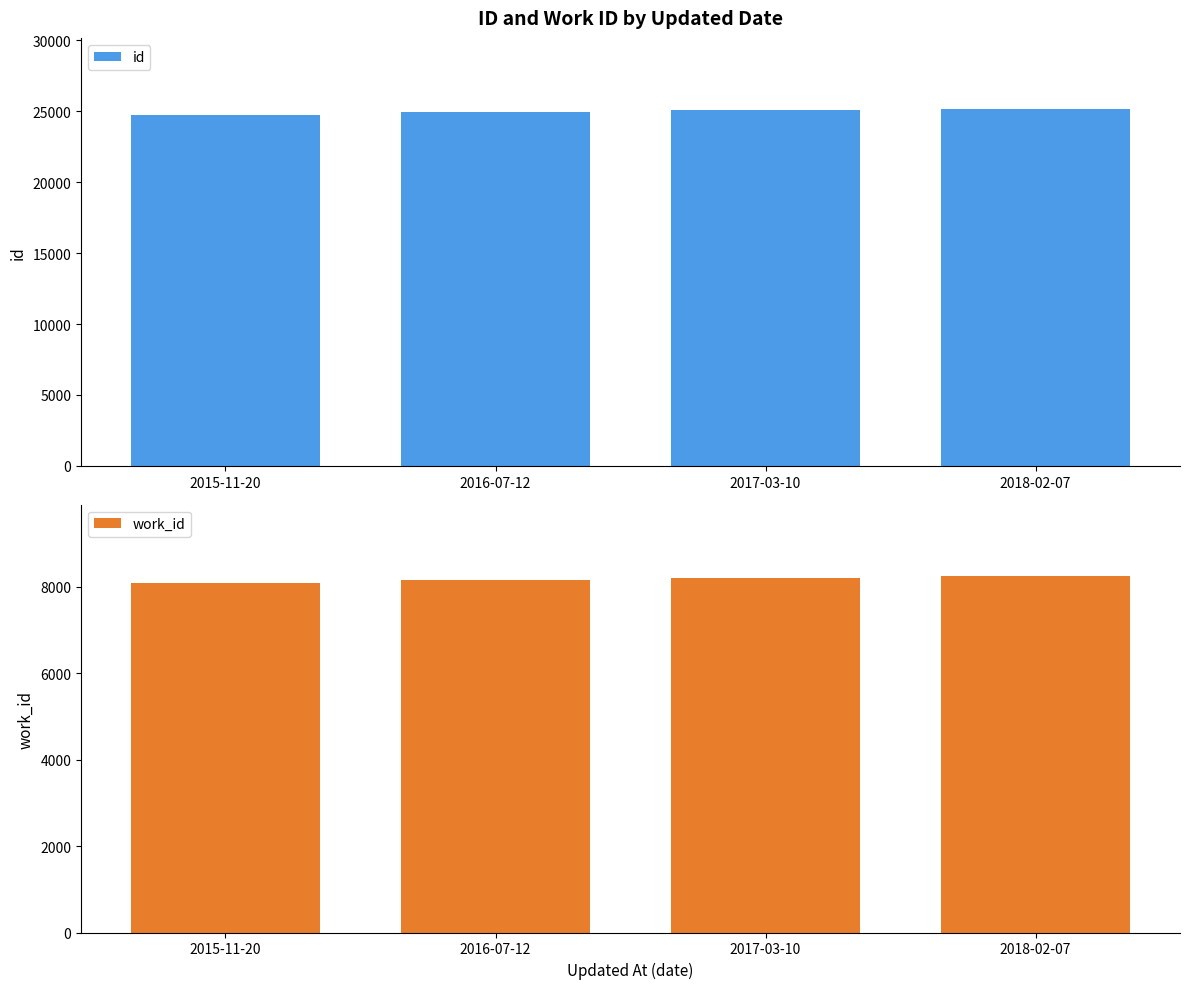

Which category has the lowest value in the work_id series?

2015-11-20